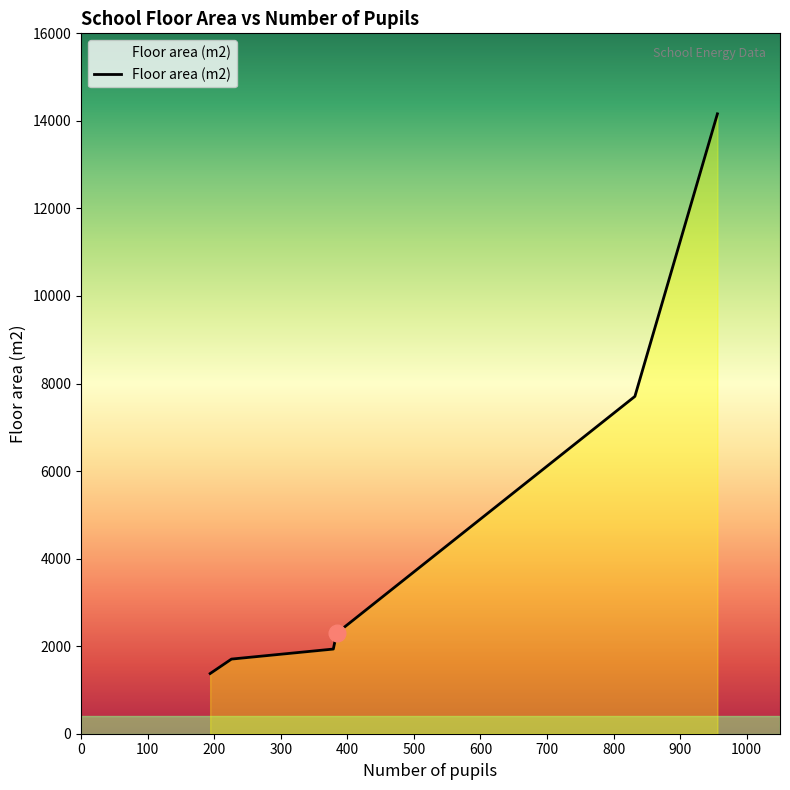

Which label corresponds to the smallest value in the chart?

194